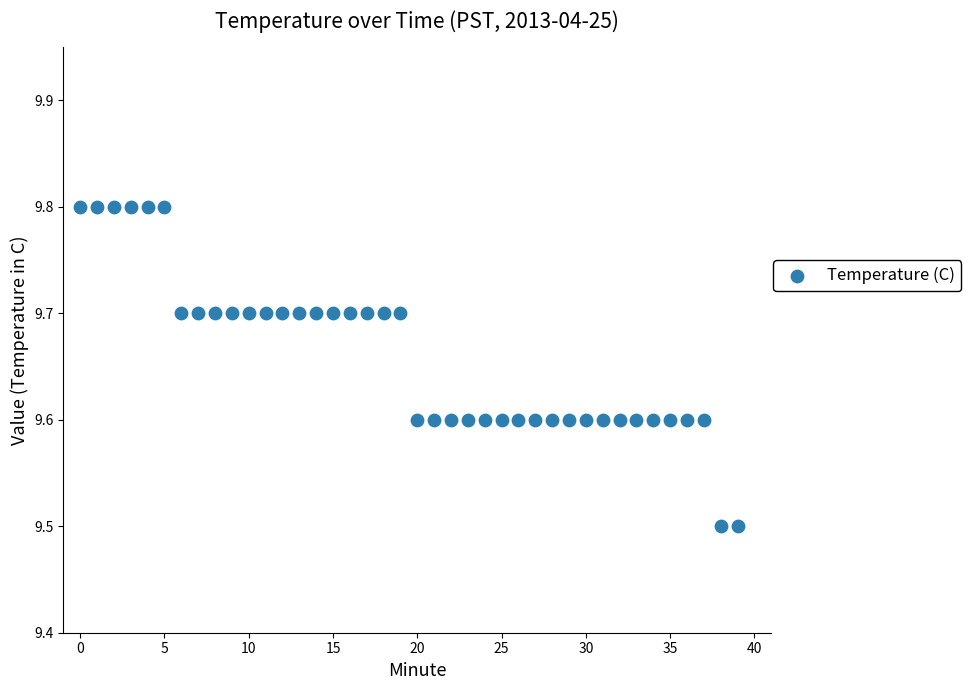

What is the range of Y values (max minus min)?

0.3